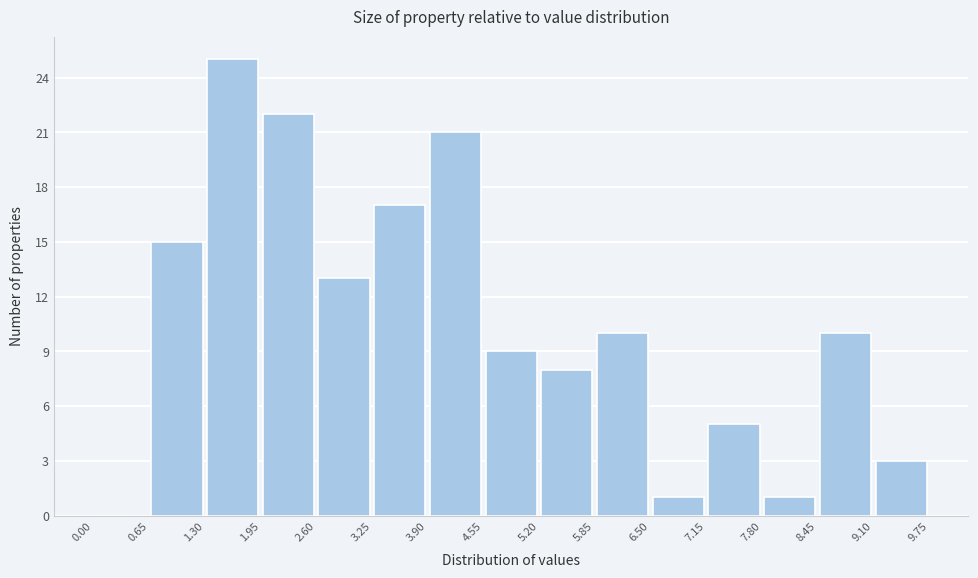

Over which range of the x-axis is the bar tallest?

1.30 to 1.95